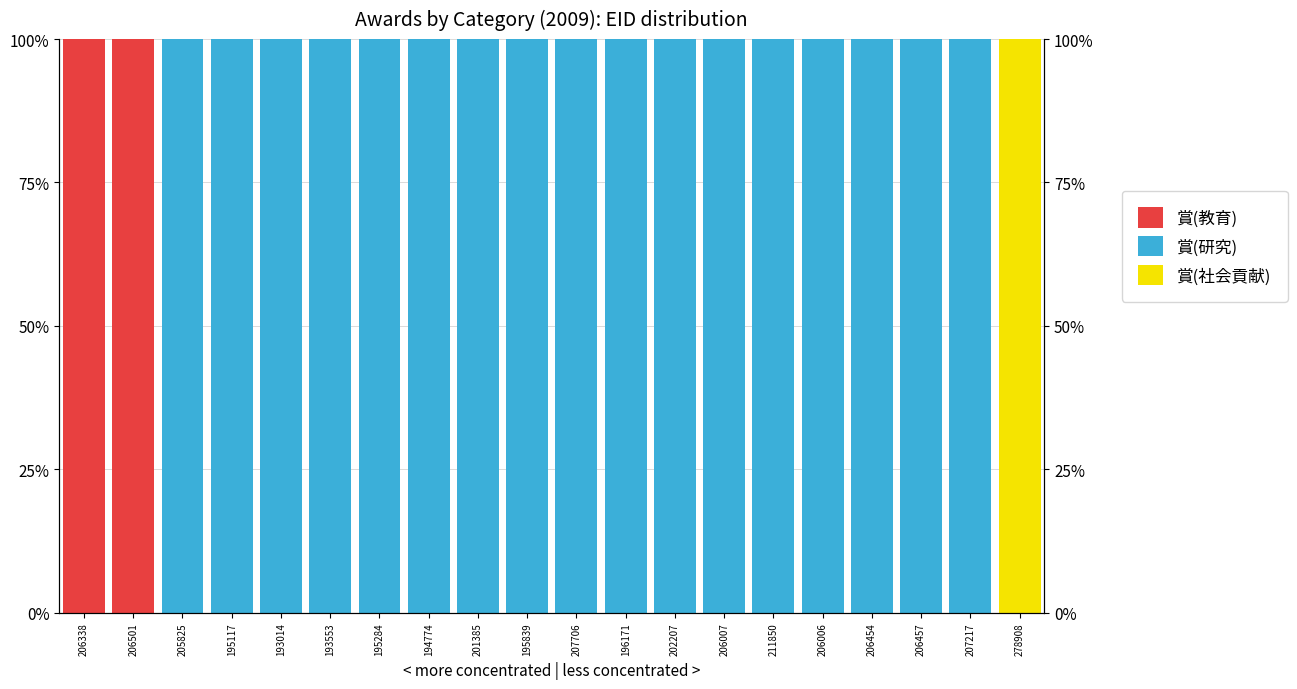

At which label is 賞(教育) closest to 50?

206338